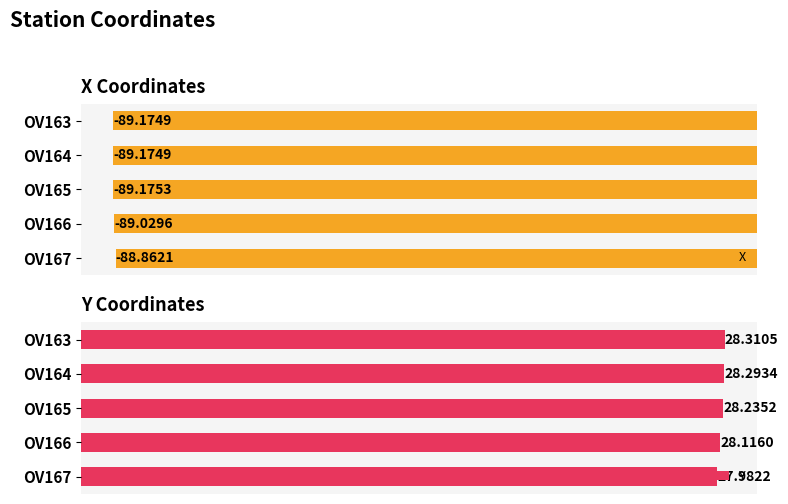

Rank the series at OV167 from highest to lowest value.

Y, X